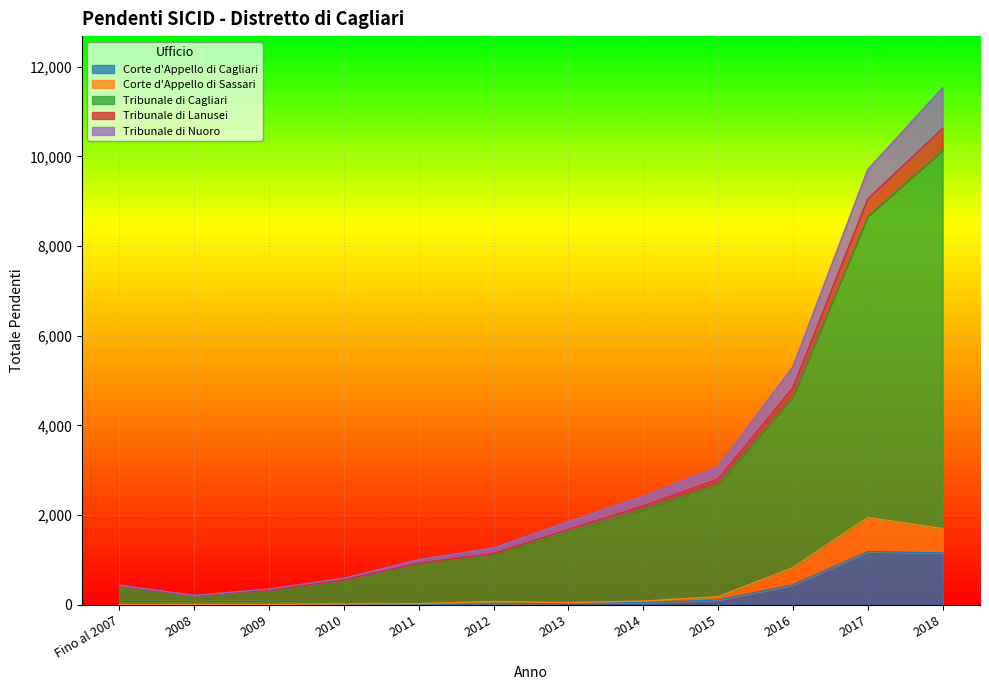

At which category is the sum across all series the highest?

2018